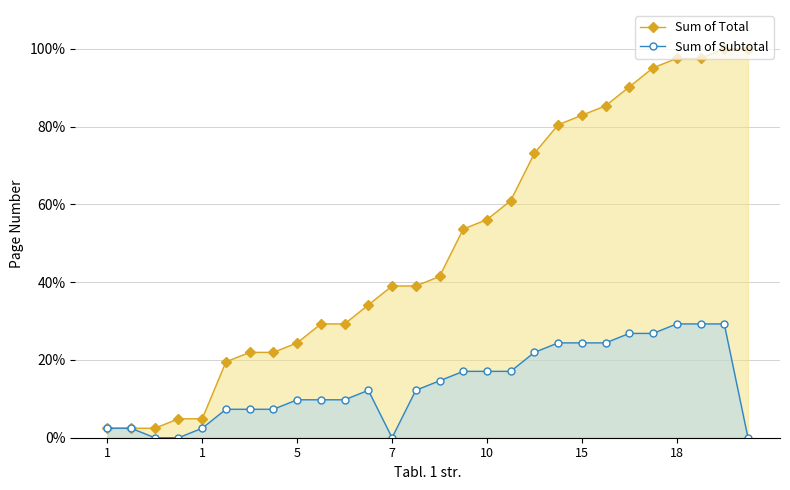

What are all the series names shown in the legend?

Sum of Total, Sum of Subtotal